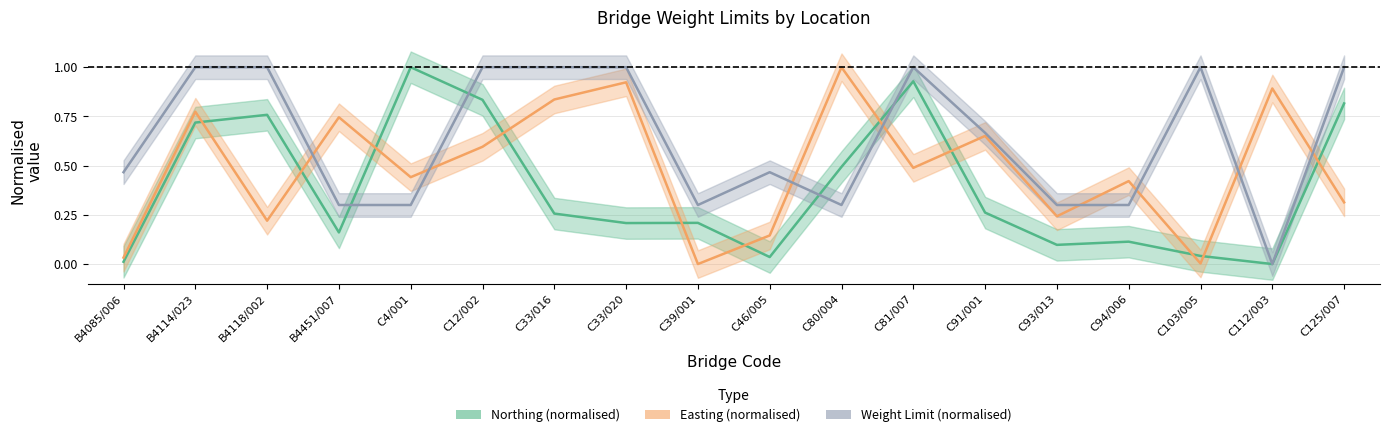

Reading left to right, extract all data points from this chart.

northing: 0.0	0.7	0.8	0.2	1.0	0.8	0.3	0.2	0.2	0.0	0.5	0.9	0.3	0.1	0.1	0.0	0.0	0.8
weight: 0.5	1.0	1.0	0.3	0.3	1.0	1.0	1.0	0.3	0.5	0.3	1.0	0.7	0.3	0.3	1.0	0.0	1.0
easting: 0.0	0.8	0.2	0.7	0.4	0.6	0.8	0.9	0.0	0.1	1.0	0.5	0.7	0.2	0.4	0.0	0.9	0.3